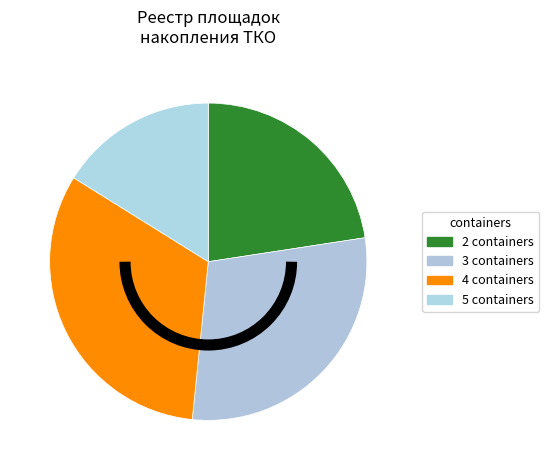

Rank the categories by value from highest to lowest.

4 containers, 3 containers, 2 containers, 5 containers